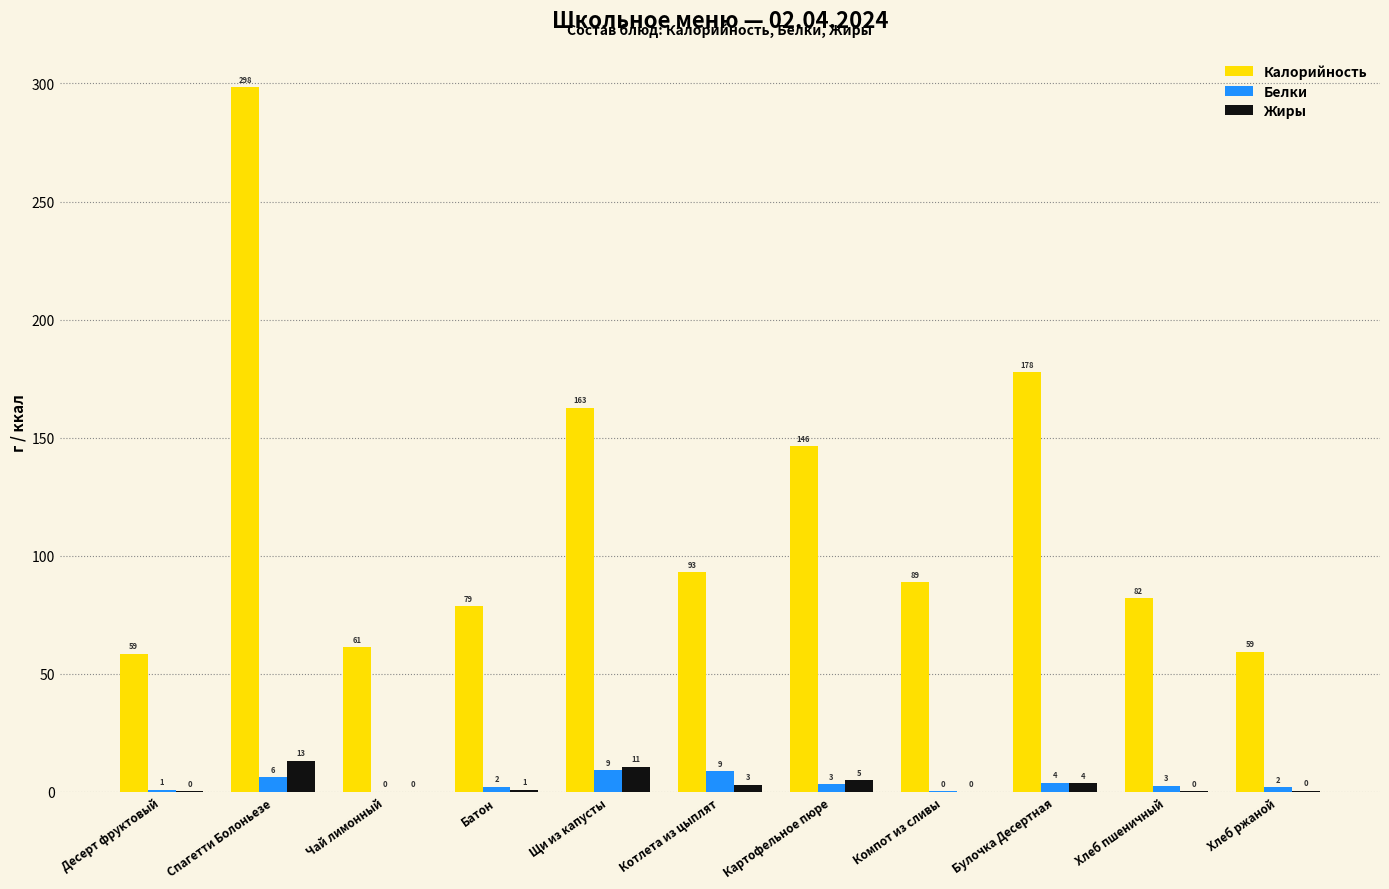

What are all the series names shown in the legend?

Калорийность, Белки, Жиры